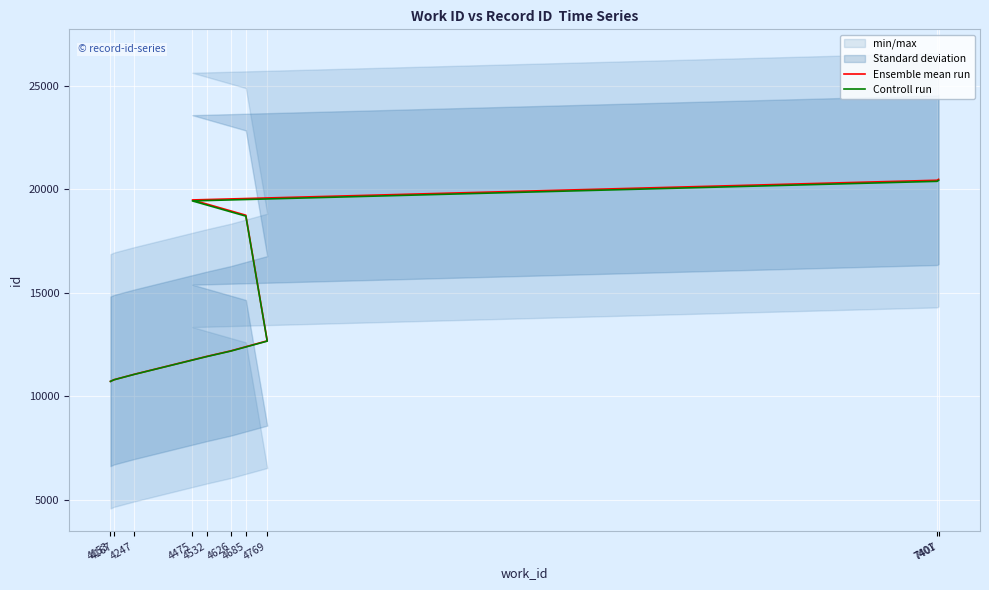

Reading left to right, list all the values displayed in this chart.

Ensemble mean run: 10715.0	10794.0	11057.0	11922.0	12188.0	12671.0	18741.0	19479.0	20430.0	20476.0
Controll run: 10711.4	10790.0	11051.7	11912.4	12177.1	12657.6	18697.3	19431.6	20377.8	20423.6